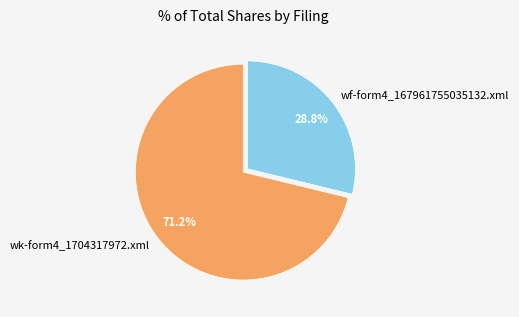

To the nearest percent, what portion does wk-form4_1704317972.xml represent?

71%